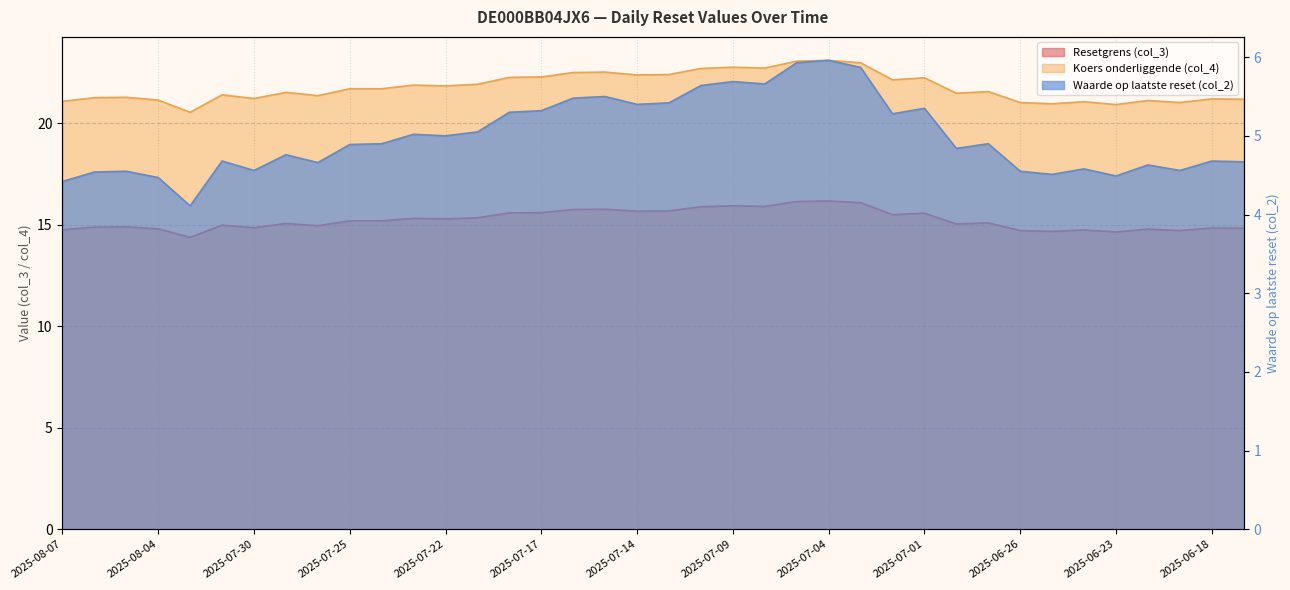

Which category has the highest value in the Waarde op laatste reset (col_2) series?

2025-07-04